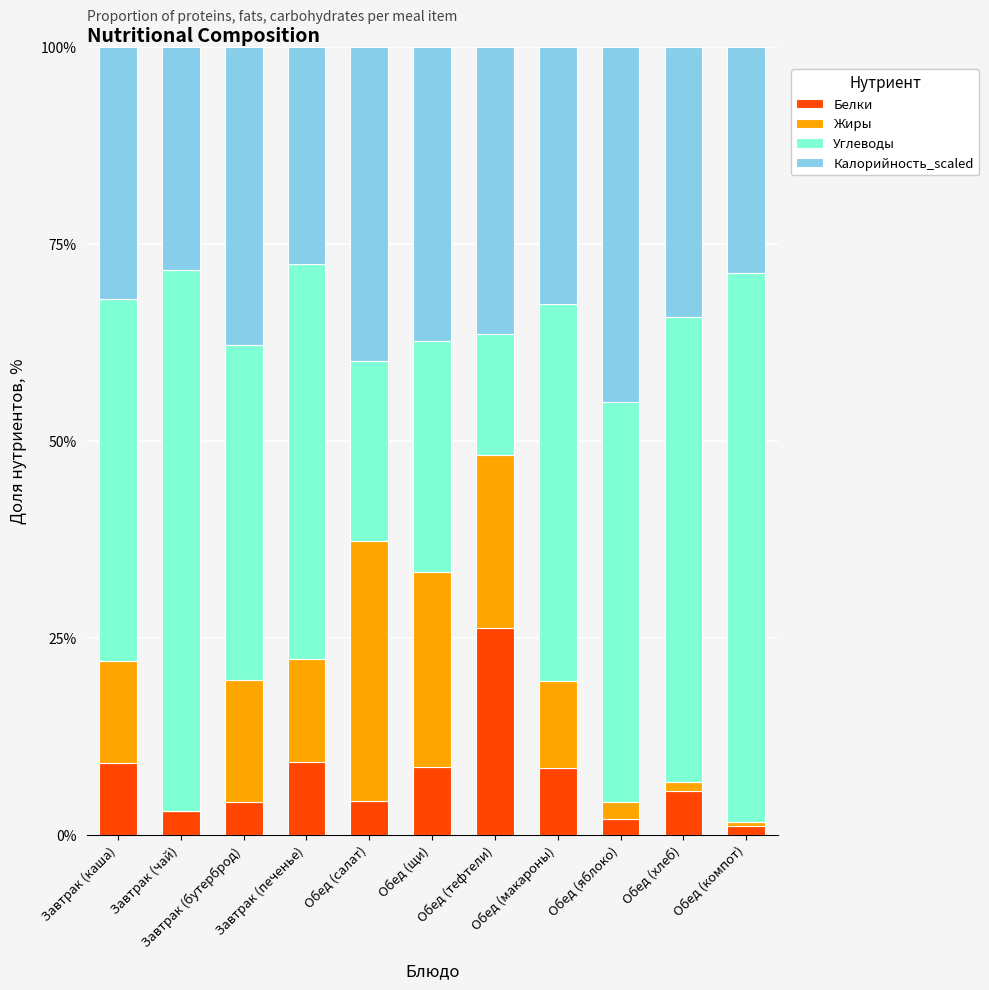

What is the highest value of the Белки series?

26.3